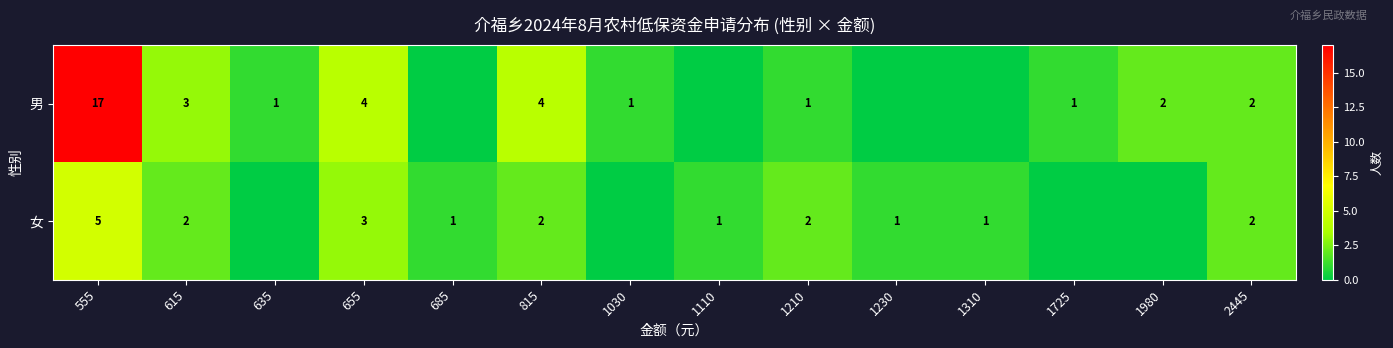

At which category is the sum across all series the highest?

555